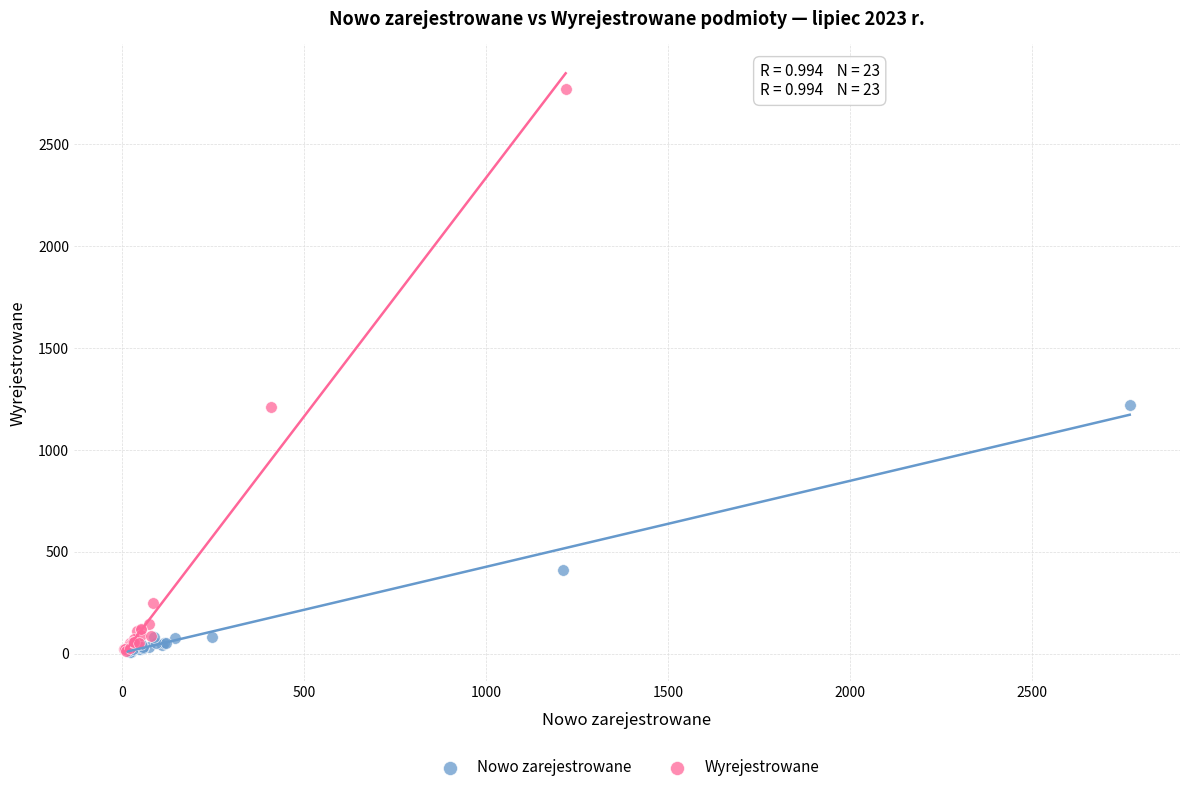

Which series has the widest spread of Y values?

Wyrejestrowane